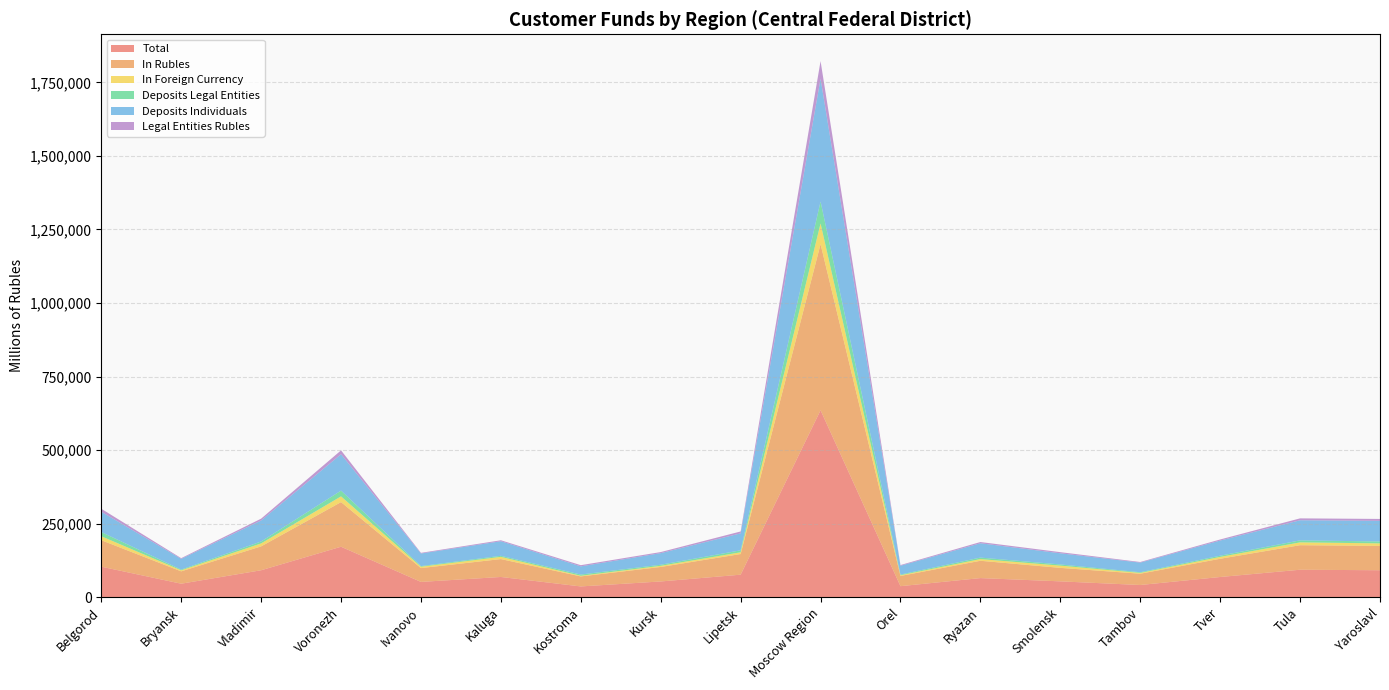

Reading right to left, transcribe all the data shown in this chart.

Total: Yaroslavl=91309	Tula=93038	Tver=68304	Tambov=41111	Smolensk=53498	Ryazan=64632	Orel=37120	Moscow Region=635284	Lipetsk=76190	Kursk=53147	Kostroma=36248	Kaluga=68426	Ivanovo=51605	Voronezh=171245	Vladimir=91255	Bryansk=45537	Belgorod=103424
In Rubles: Yaroslavl=82702	Tula=83417	Tver=62015	Tambov=38404	Smolensk=45862	Ryazan=58870	Orel=34758	Moscow Region=564864	Lipetsk=70229	Kursk=49247	Kostroma=34082	Kaluga=60828	Ivanovo=47023	Voronezh=151718	Vladimir=81166	Bryansk=42017	Belgorod=90006
In Foreign Currency: Yaroslavl=8607	Tula=9621	Tver=6289	Tambov=2707	Smolensk=7636	Ryazan=5762	Orel=2362	Moscow Region=70420	Lipetsk=5961	Kursk=3900	Kostroma=2166	Kaluga=7598	Ivanovo=4582	Voronezh=19527	Vladimir=10089	Bryansk=3520	Belgorod=13418
Deposits Legal Entities: Yaroslavl=6549	Tula=6732	Tver=4146	Tambov=2290	Smolensk=4001	Ryazan=5088	Orel=2392	Moscow Region=74437	Lipetsk=6624	Kursk=3743	Kostroma=4181	Kaluga=3515	Ivanovo=2279	Voronezh=19519	Vladimir=6493	Bryansk=2429	Belgorod=14321
Deposits Individuals: Yaroslavl=70125	Tula=68426	Tver=51520	Tambov=32716	Smolensk=37940	Ryazan=48687	Orel=29938	Moscow Region=417538	Lipetsk=57742	Kursk=39417	Kostroma=27790	Kaluga=49581	Ivanovo=42726	Voronezh=123785	Vladimir=71491	Bryansk=36505	Belgorod=69102
Legal Entities Rubles: Yaroslavl=6450	Tula=6463	Tver=3639	Tambov=2113	Smolensk=3867	Ryazan=4211	Orel=2381	Moscow Region=60003	Lipetsk=6433	Kursk=3665	Kostroma=4048	Kaluga=3296	Ivanovo=2253	Voronezh=13136	Vladimir=6202	Bryansk=2409	Belgorod=10074